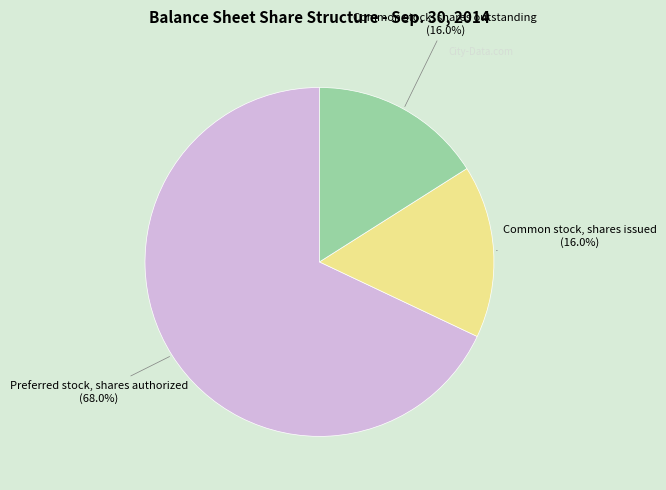

Does any single category account for the majority?

Yes